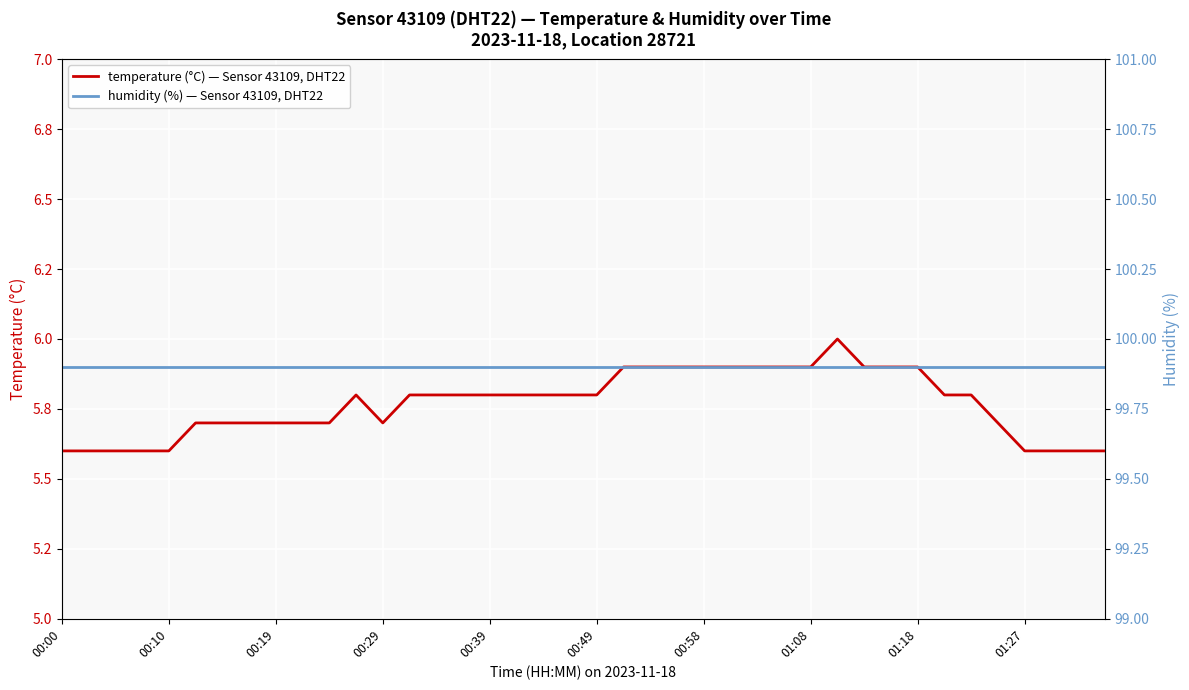

At which category is the sum across all series the highest?

29